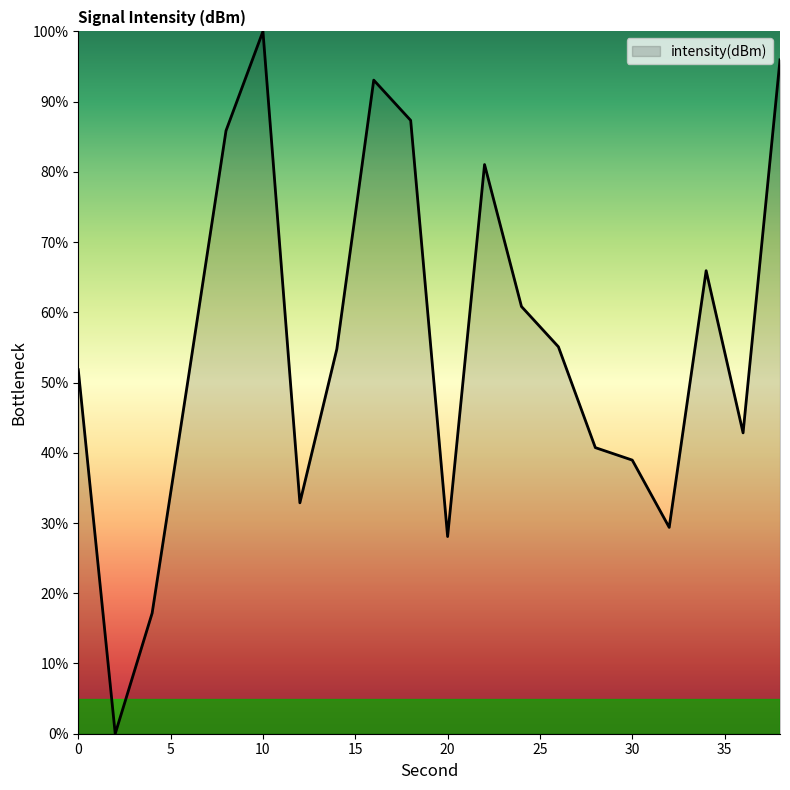

How many interior local peaks (higher than both neighbors) does the data have?

4